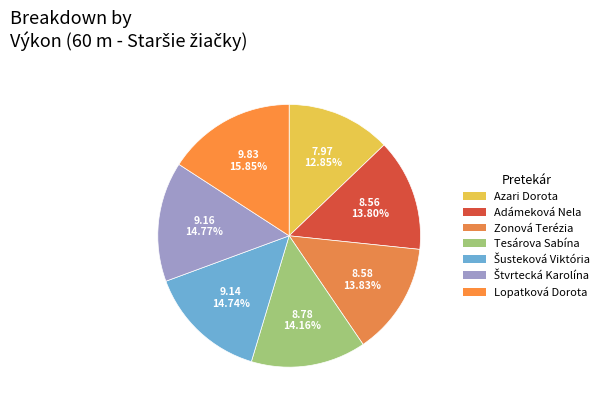

To the nearest percent, what percentage of the pie is Adámeková Nela?

14%